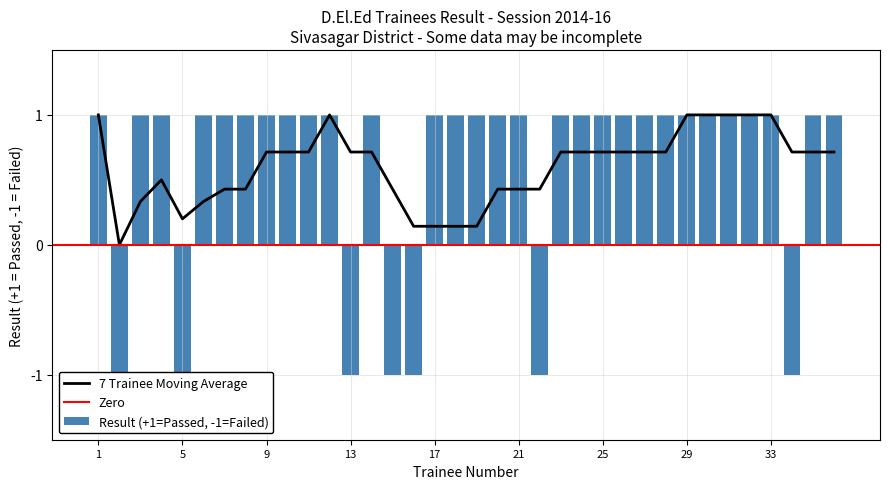

What is the minimum value shown in the chart?

-1